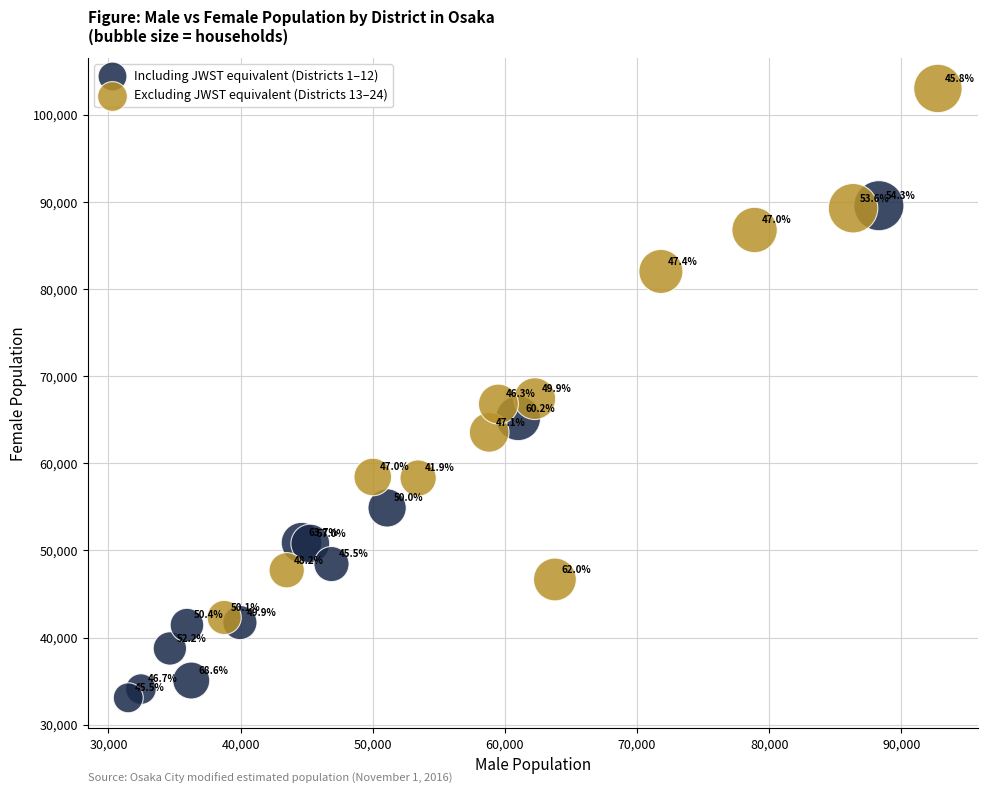

Which series has the widest spread of Y values?

Excluding JWST equivalent (Districts 13–24)